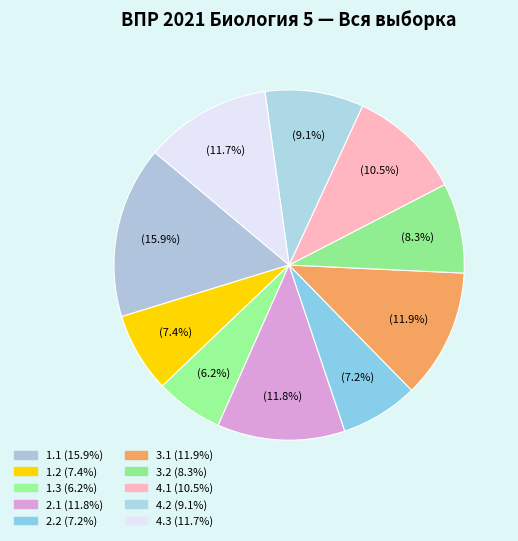

To the nearest percent, what is the combined percentage of 3.1 and 2.2?

19%